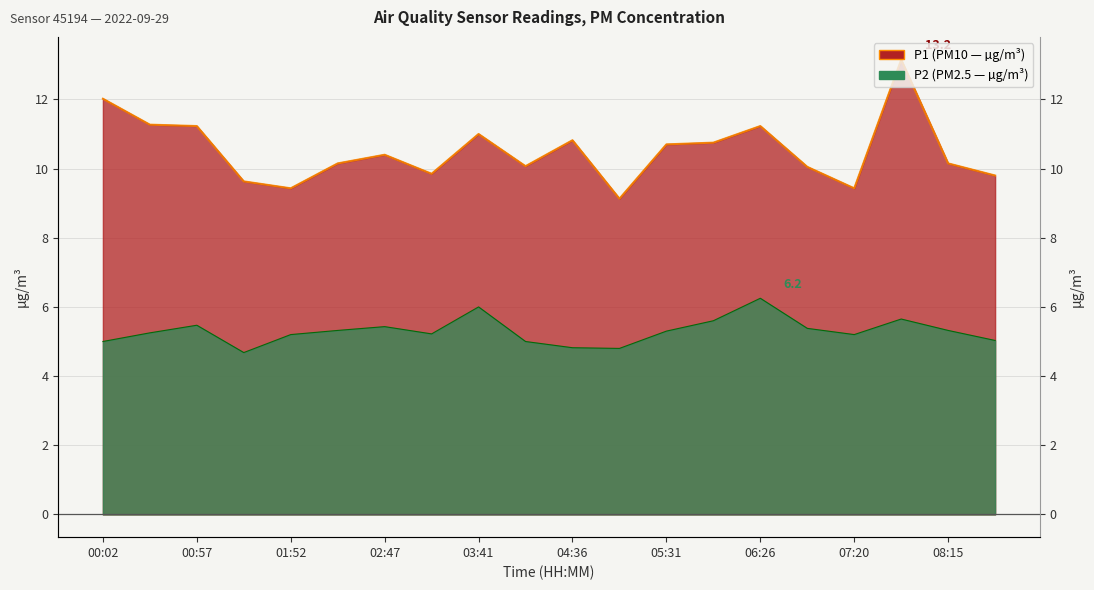

What is the spread (max minus min) of values at 04:09?

5.1